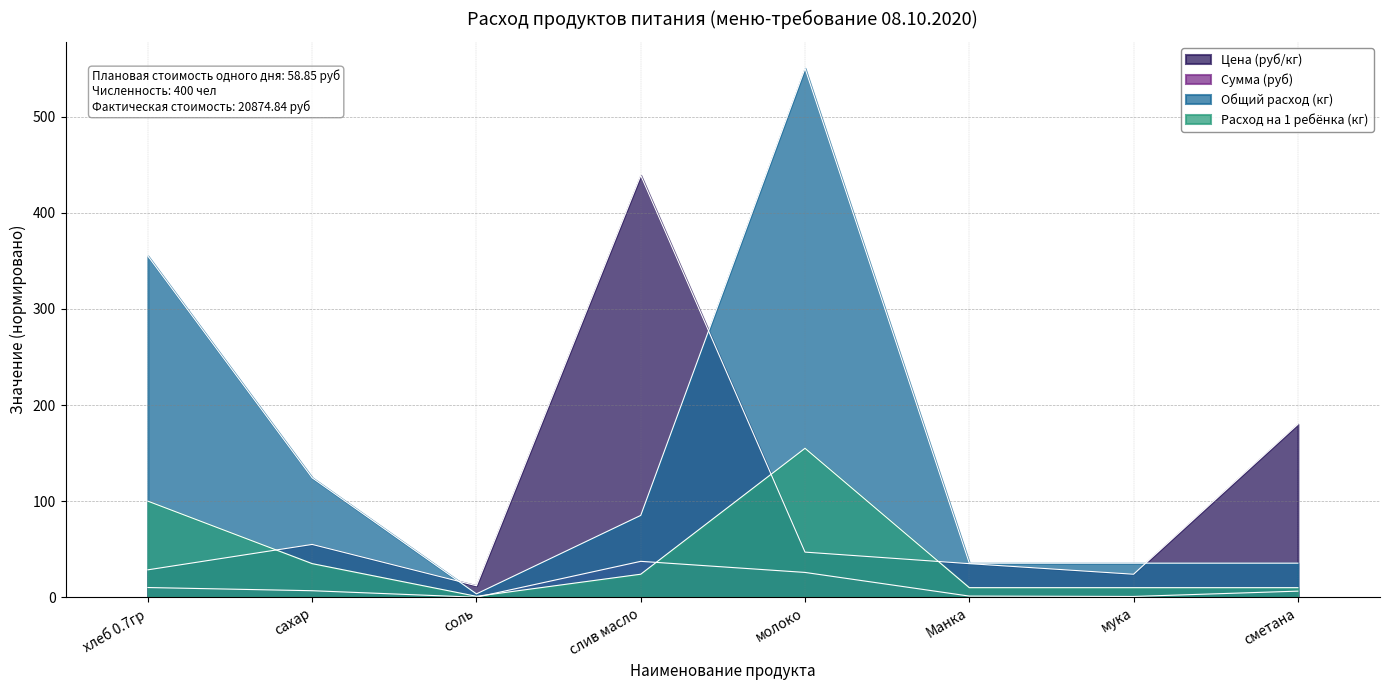

How many intersections are there between Цена (руб/кг) and Общий расход (кг)?

3